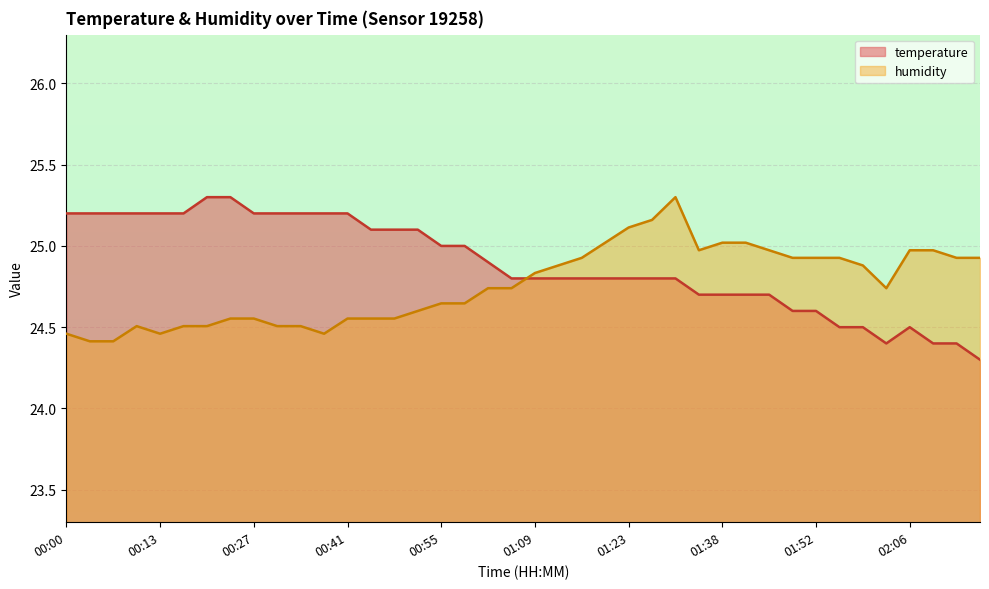

At 02:13, list the series in order from smallest to largest.

temperature, humidity